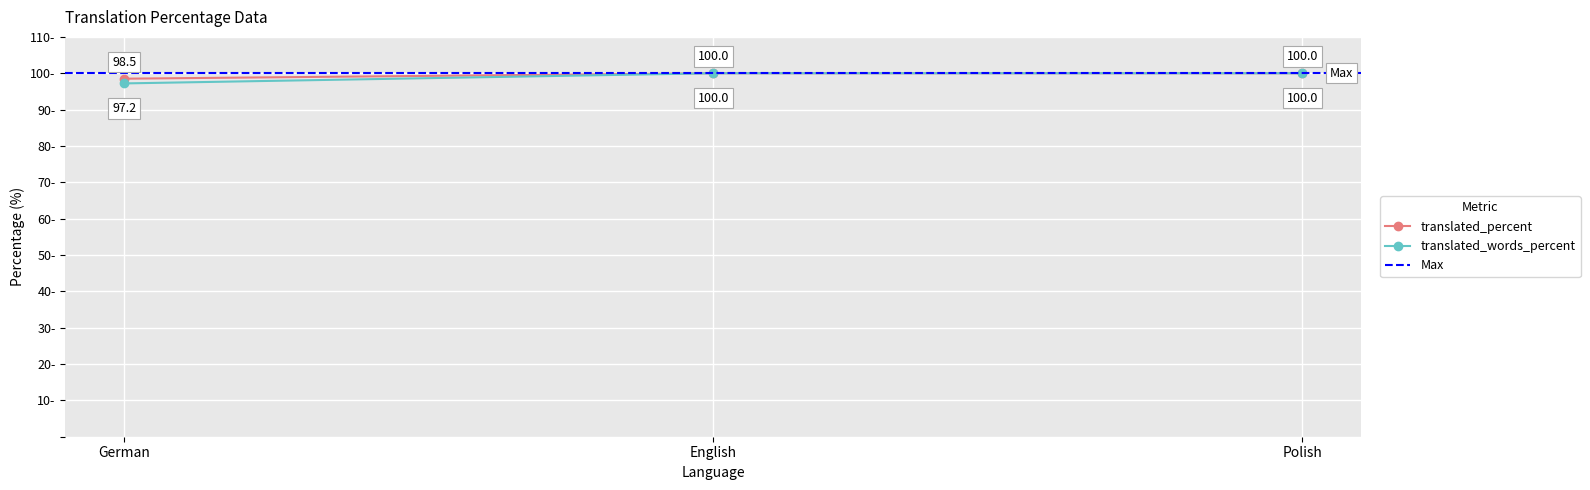

Rank the categories by translated_words_percent value from lowest to highest.

German, English, Polish